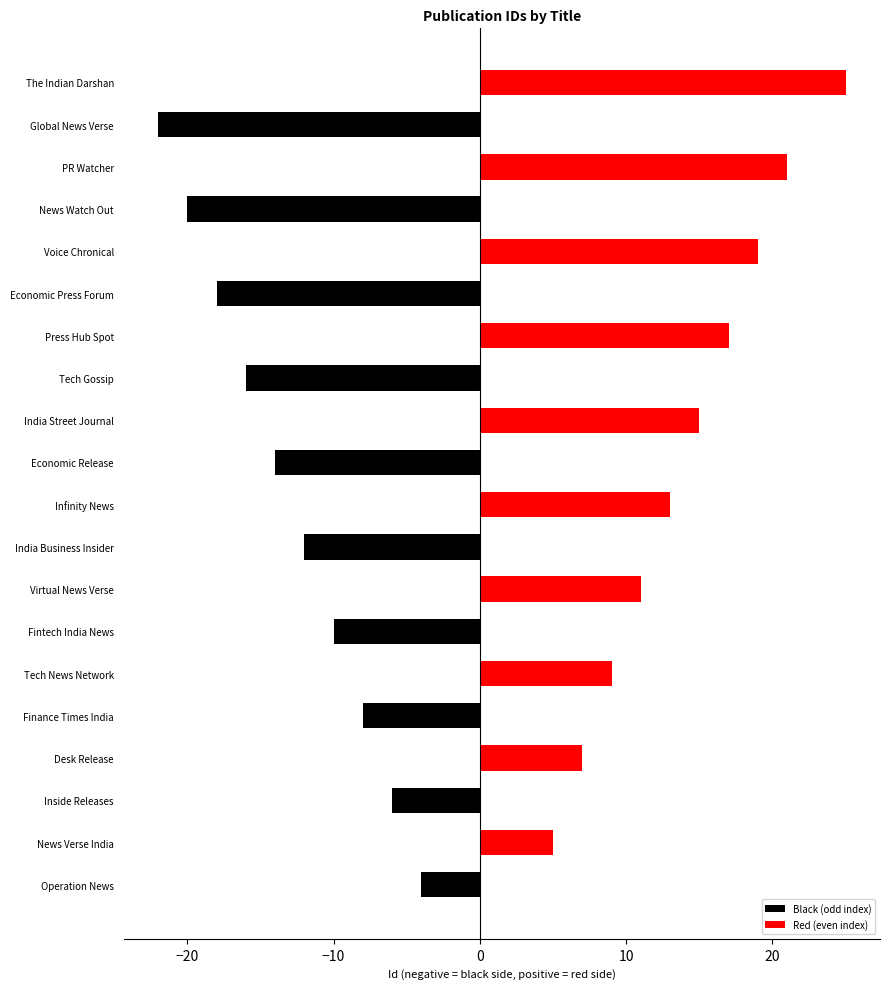

Which series changed the most between Fintech India News and Economic Release?

Black (odd index)